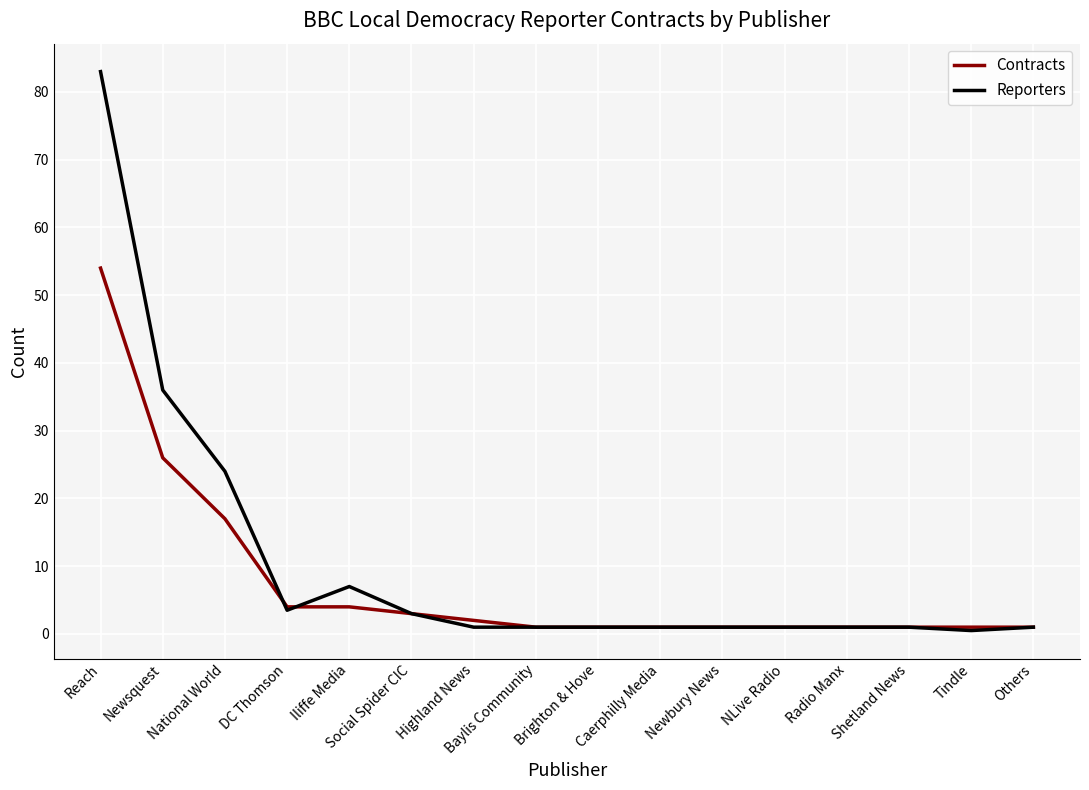

What are all the series names shown in the legend?

Contracts, Reporters